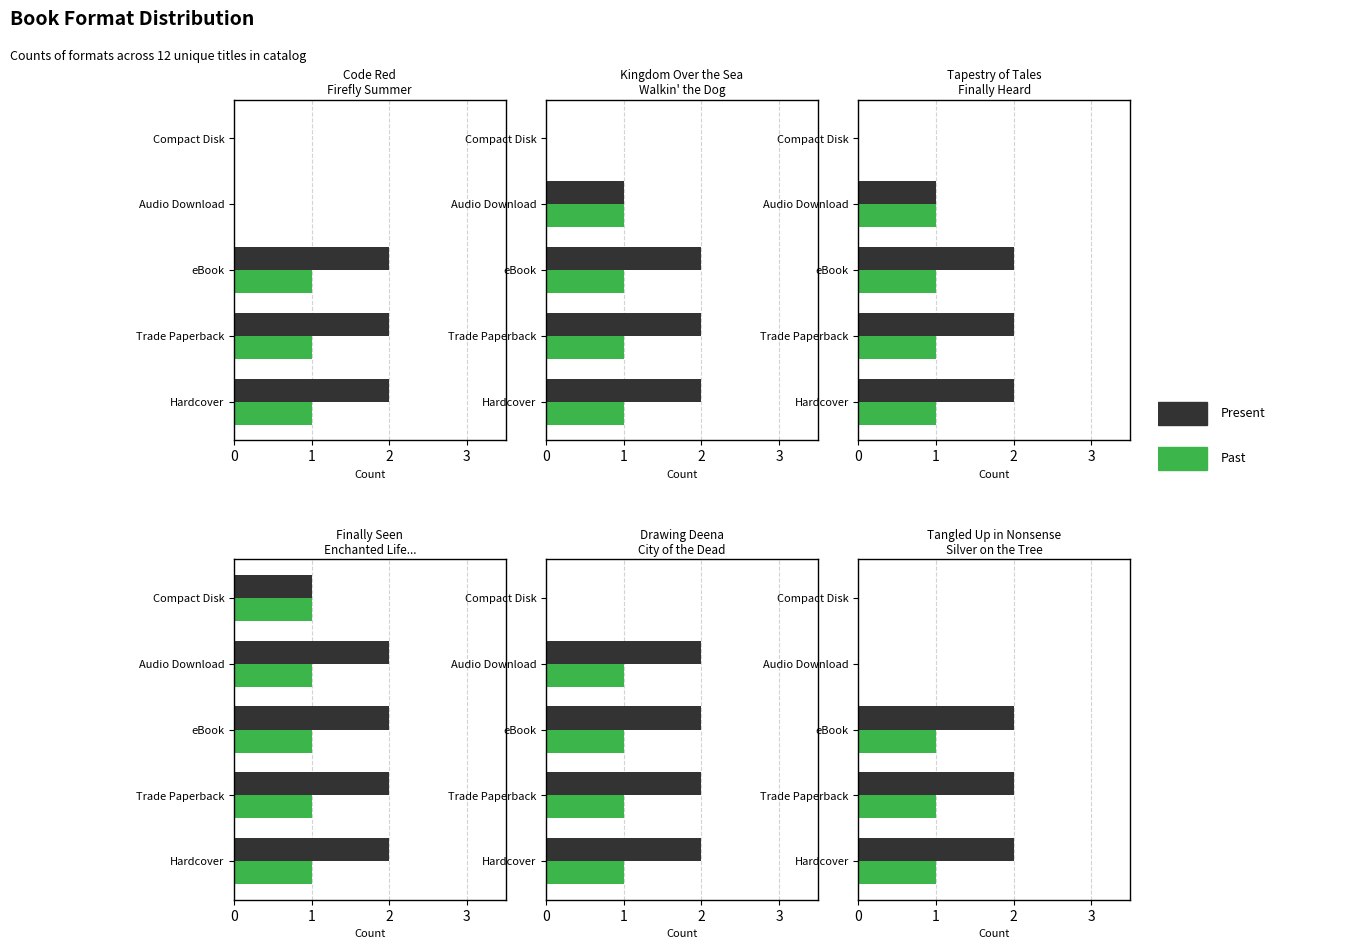

True or false: Past has a value of 1 at 0.

True